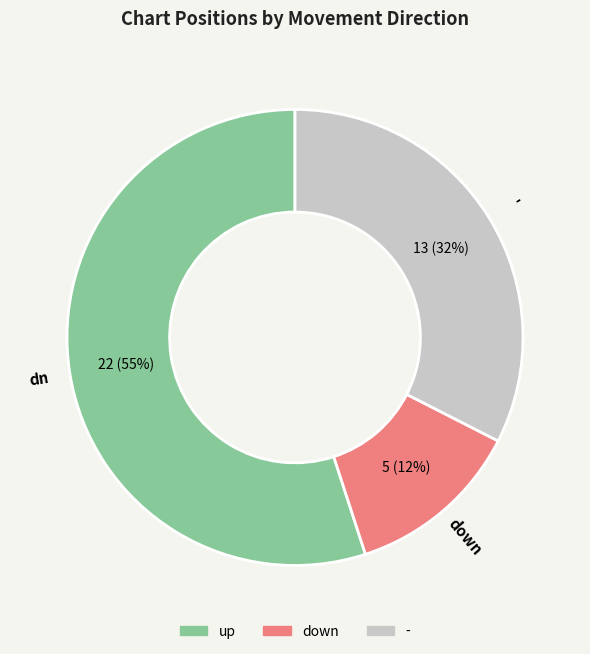

What is the smallest slice in the pie chart?

down